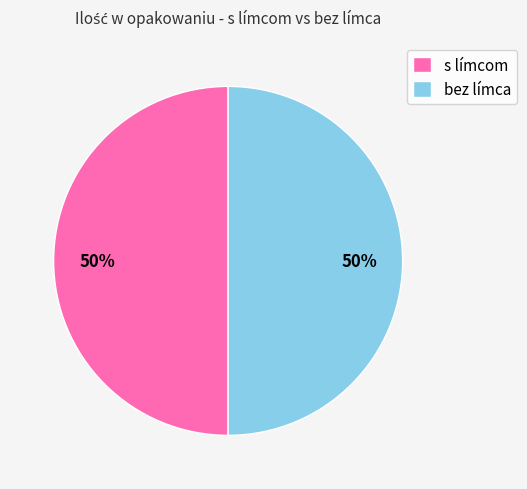

Approximately how many times larger is the value at s límcom compared to bez límca?

1.0